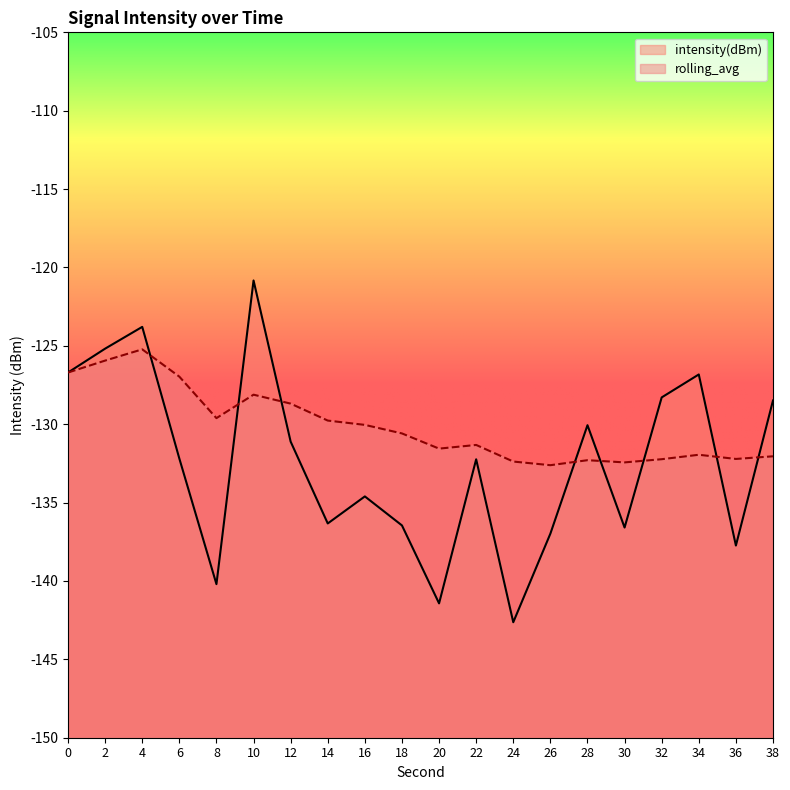

What is the sum of all rolling_avg values?

-2602.7